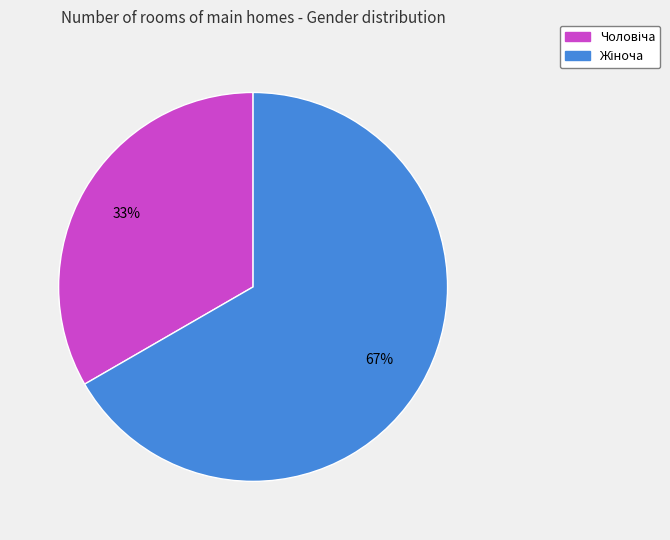

To the nearest percent, what is the average slice percentage?

50%